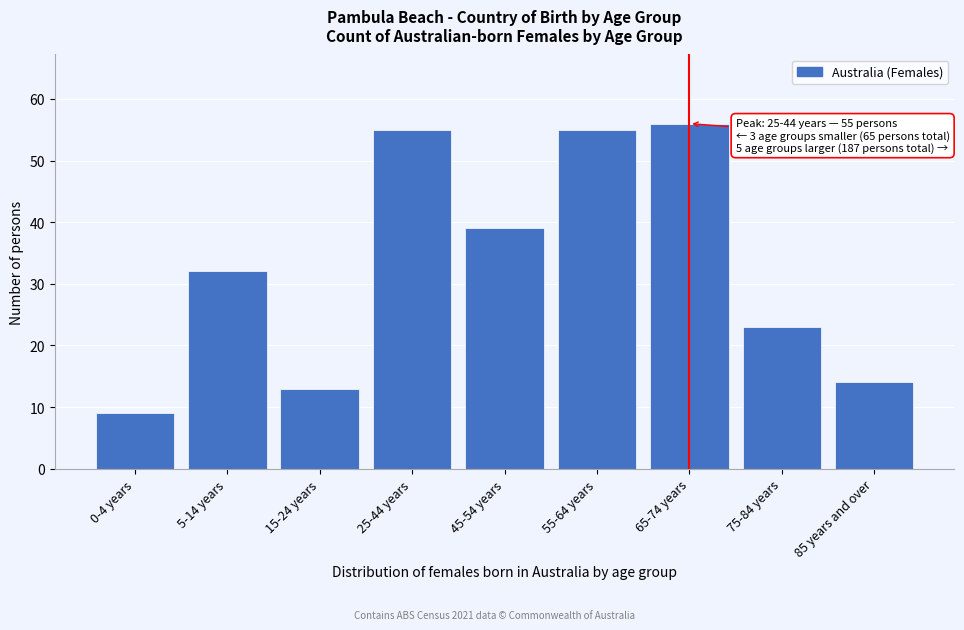

Reading right to left, list all the values displayed in this chart.

14	23	56	55	39	55	13	32	9